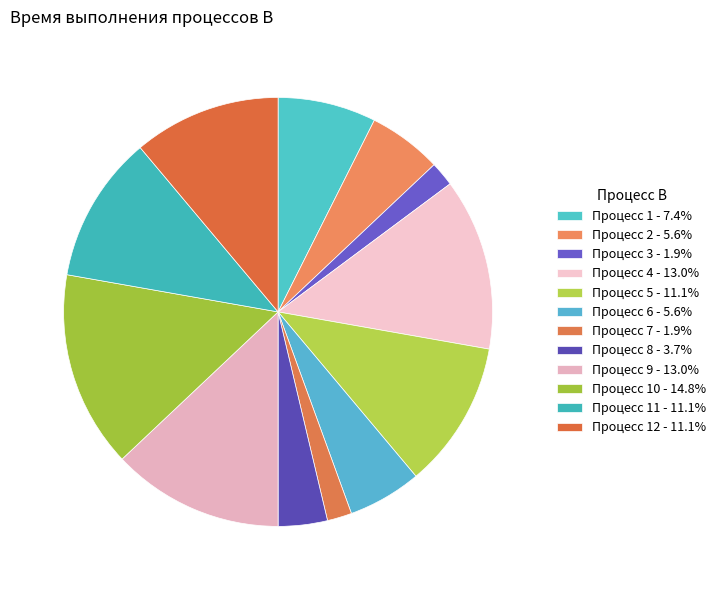

To the nearest percent, what is the average slice percentage?

8%